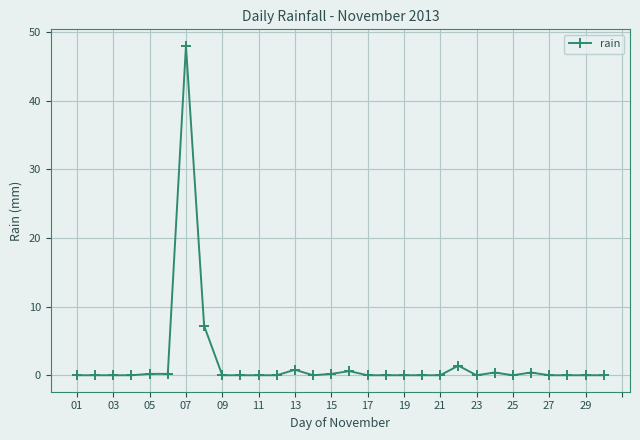

What is the sum of all values?

59.4